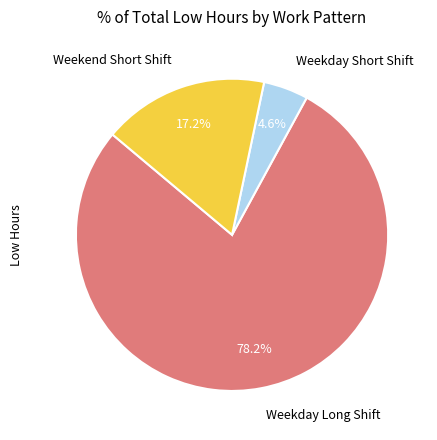

Does Weekday Long Shift account for over 50% of the chart?

Yes